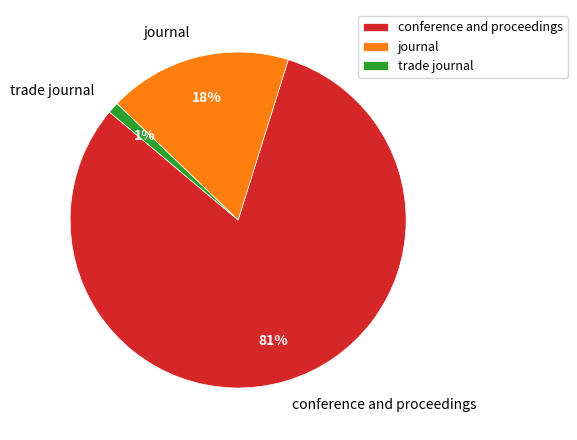

Which category accounts for the majority?

conference and proceedings